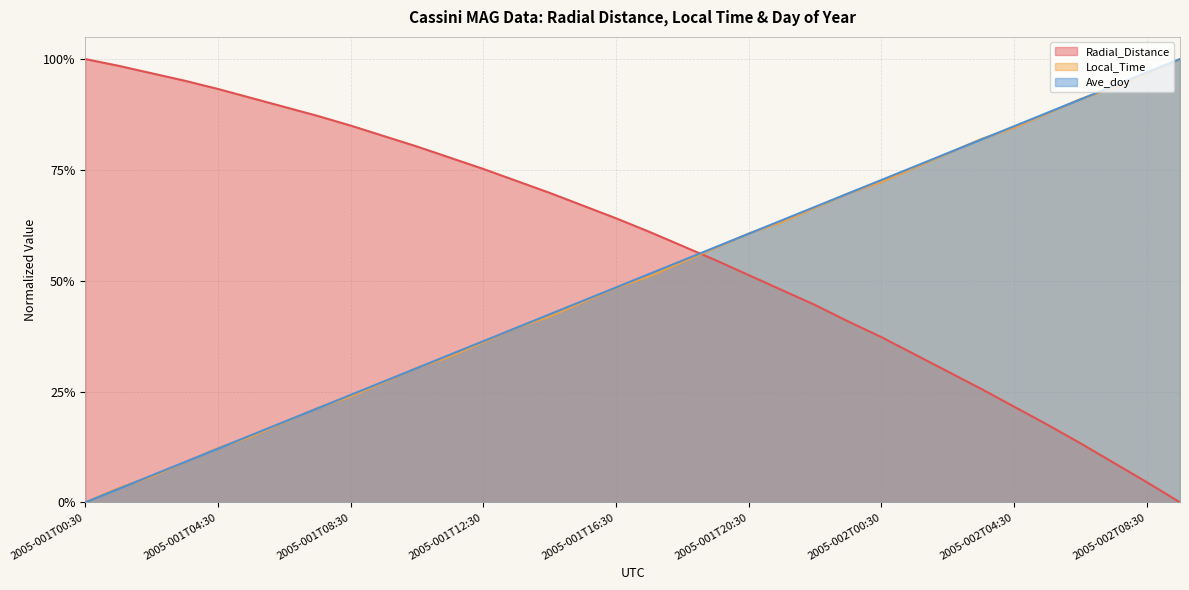

Between 2005-001T13:30 and 2005-001T07:30, which is larger?

2005-001T07:30